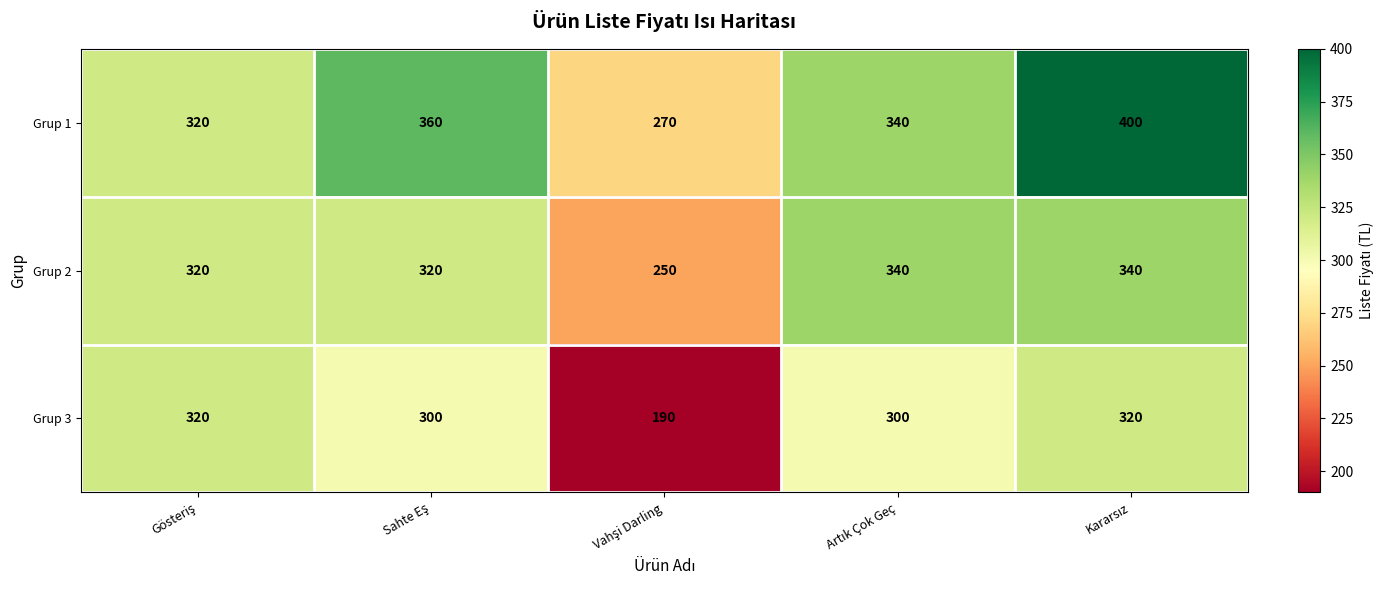

How many Grup 2 values are between 320 and 340?

4